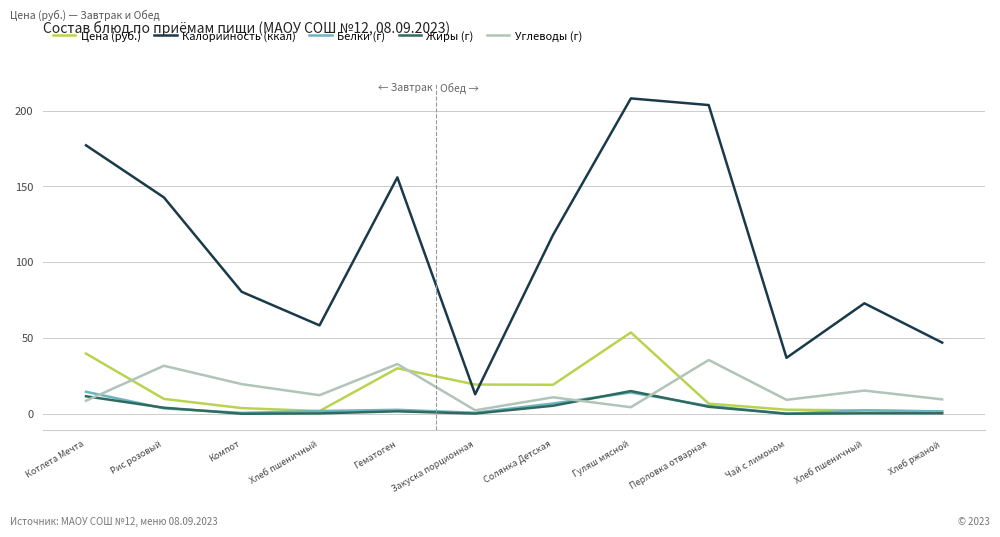

The Цена (руб.) series shows 12.8 at Котлета Мечта. True or false?

False